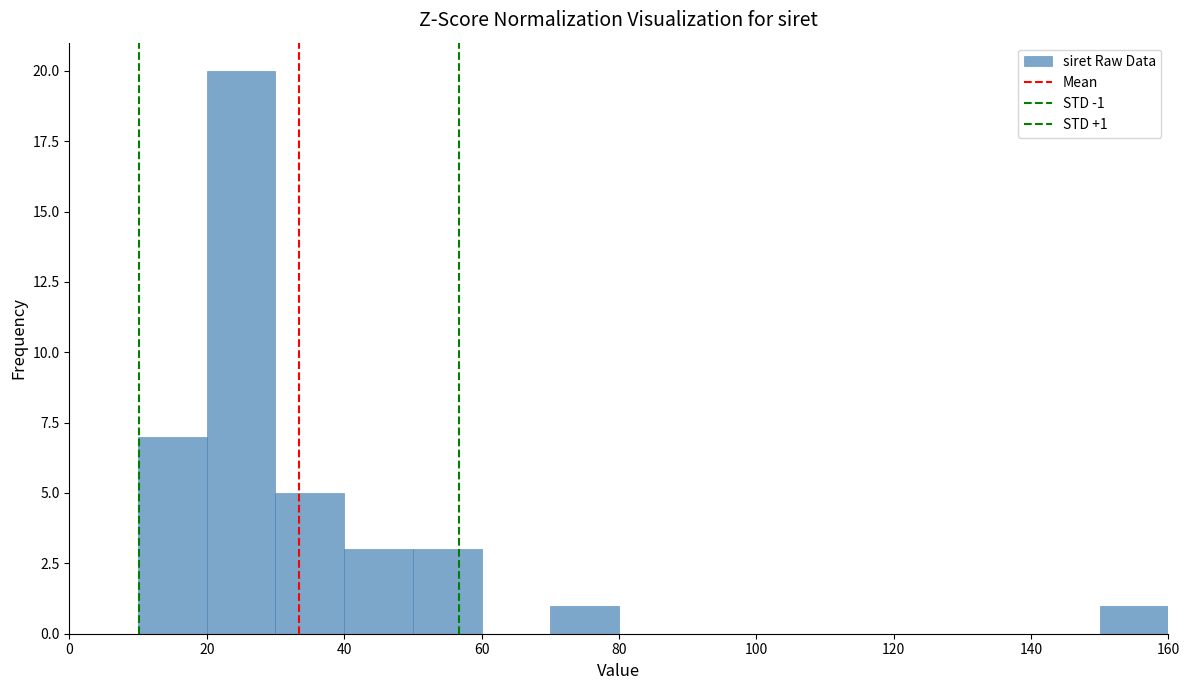

Which range on the x-axis has the tallest bar?

20 to 30